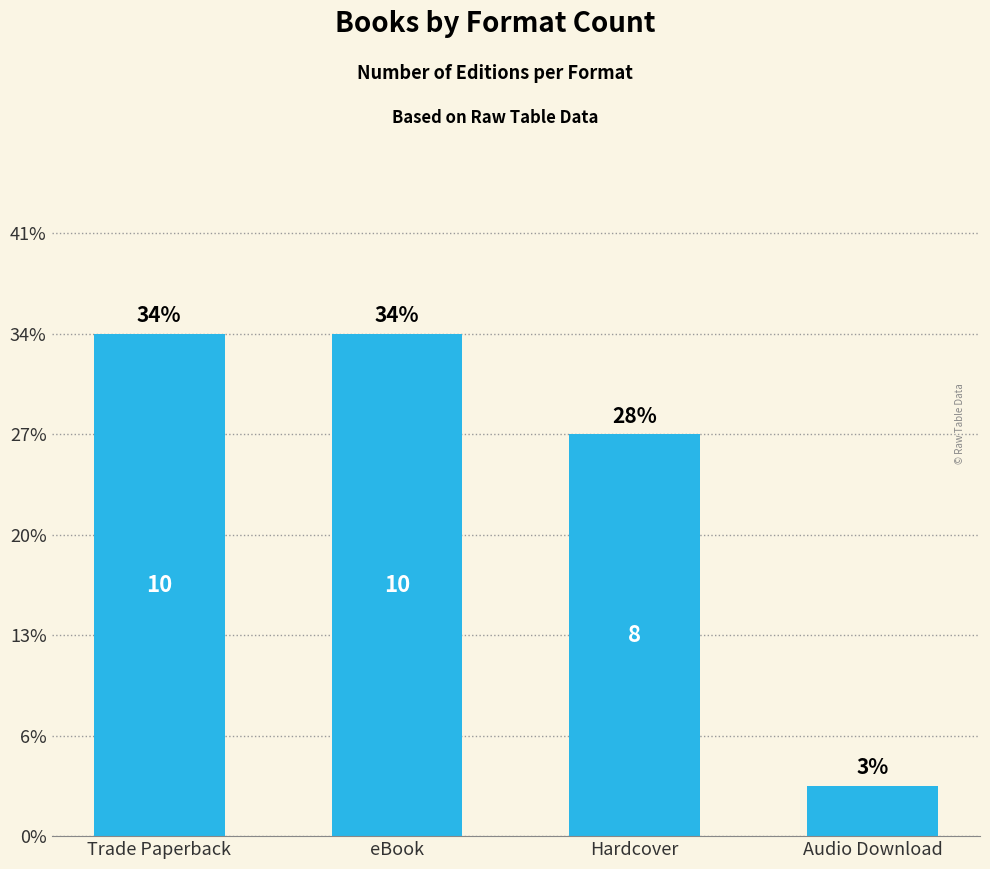

Are the bars grouped side by side (vs. stacked)?

No